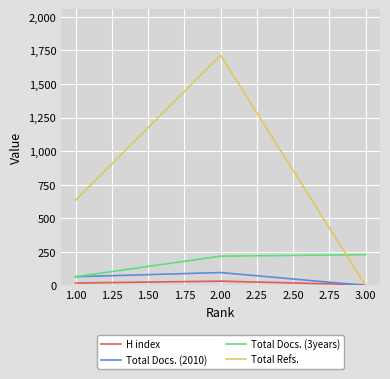

At which category is the sum across all series the highest?

2.00